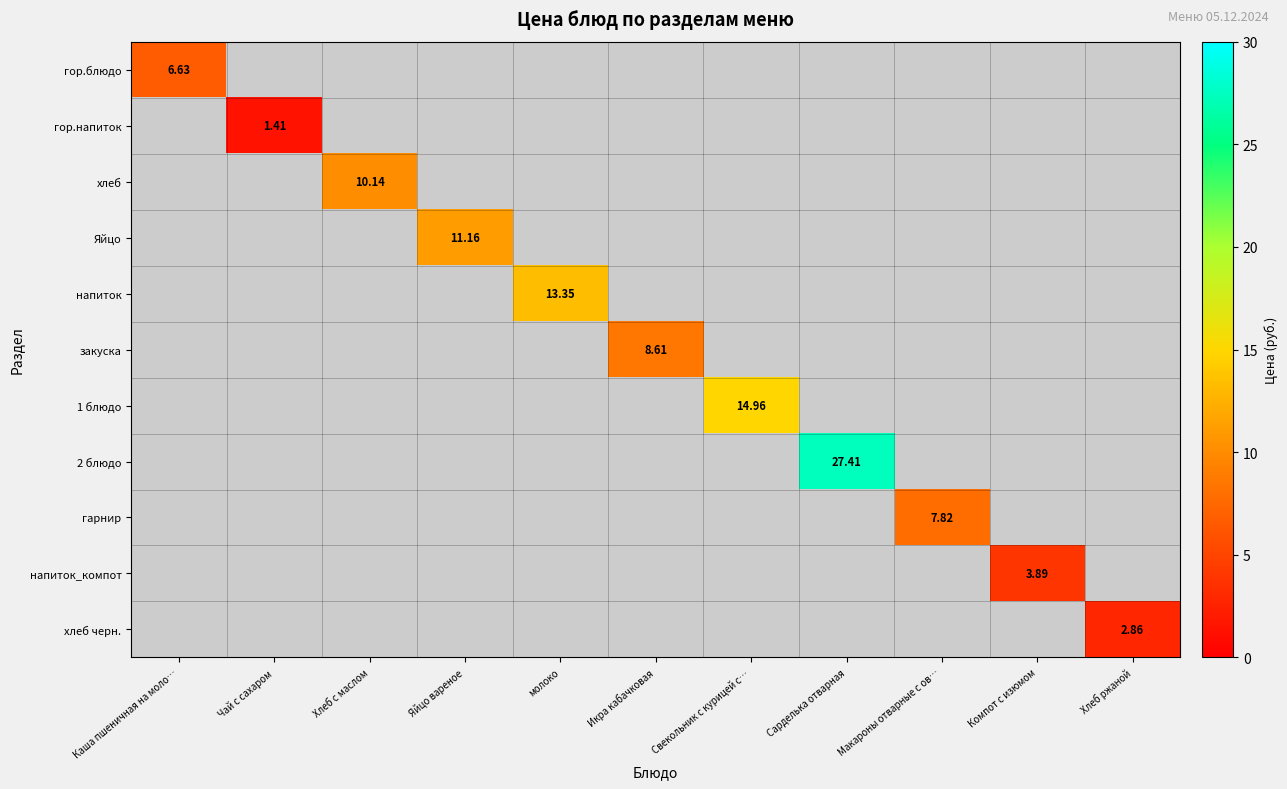

List the labels in order of закуска value, smallest first.

Каша пшеничная на моло…, Чай с сахаром, Хлеб с маслом, Яйцо вареное, молоко, Икра кабачковая, Свекольник с курицей с…, Сарделька отварная, Макароны отварные с ов…, Компот с изюмом, Хлеб ржаной